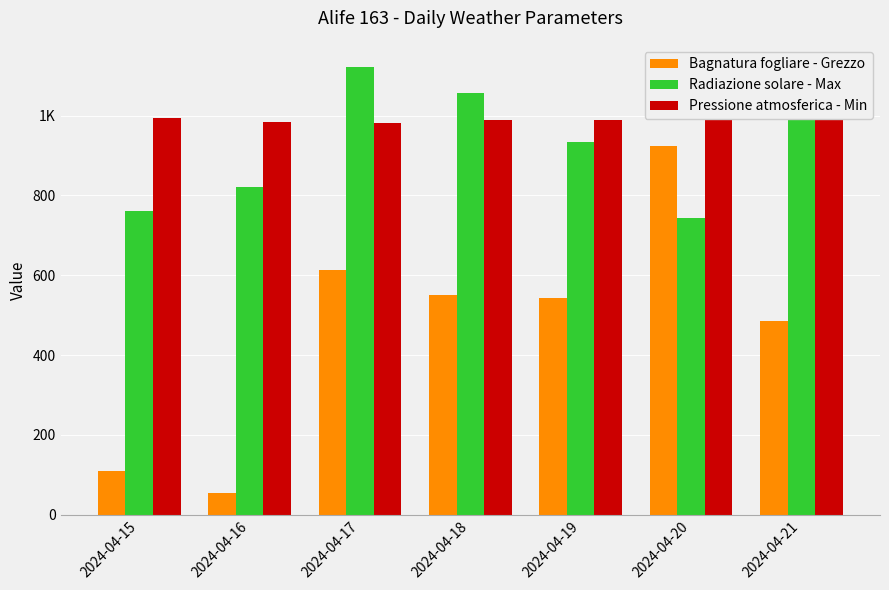

Are the bars horizontal?

No